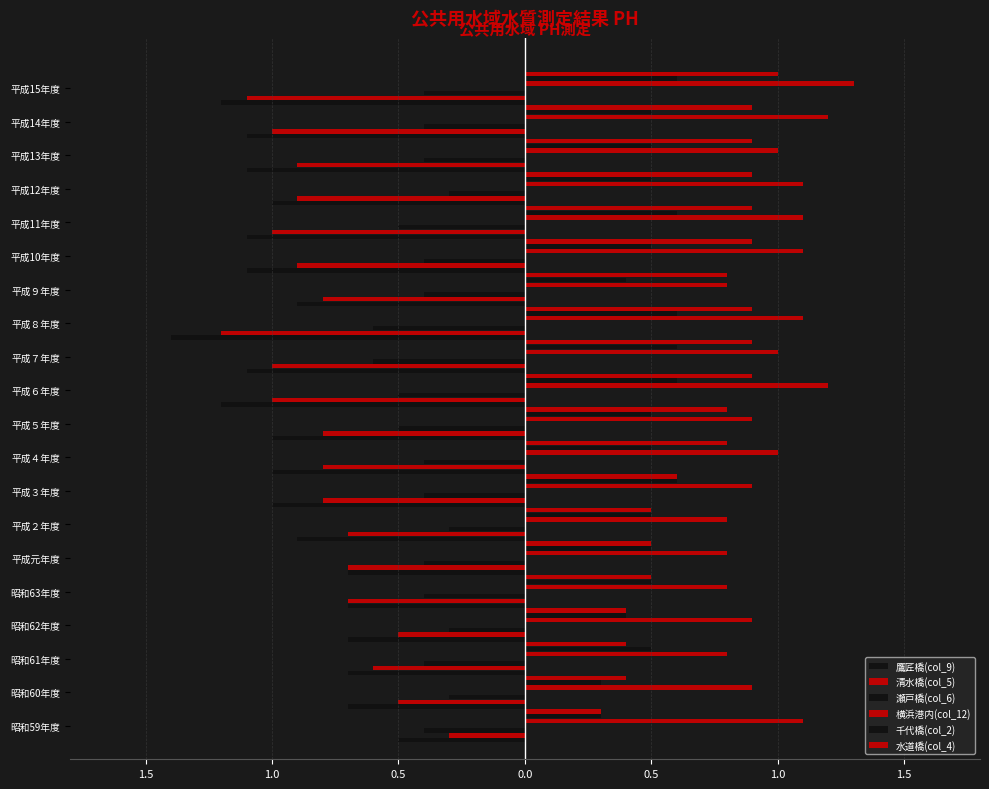

What is the difference between the 清水橋(col_5) values at 平成３年度 and 平成11年度?

0.2